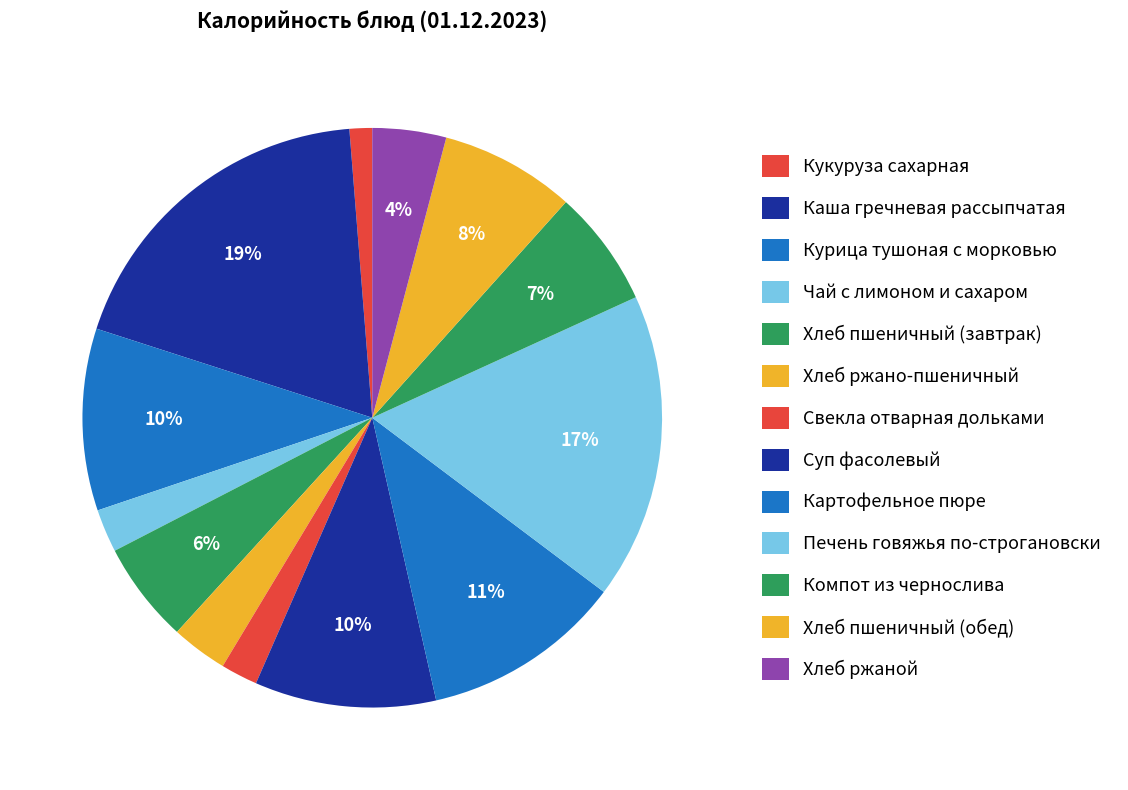

The Компот из чернослива slice represents 7% of the pie. True or false?

True